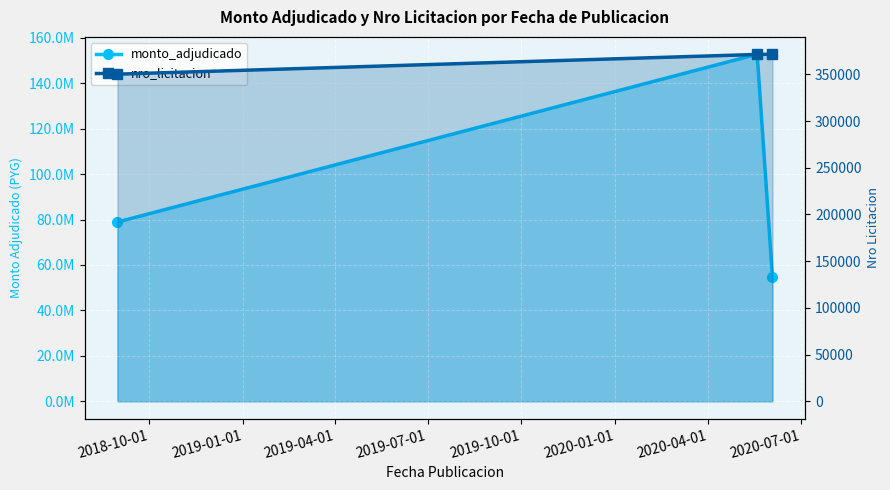

Which series has the largest range (max minus min)?

monto_adjudicado